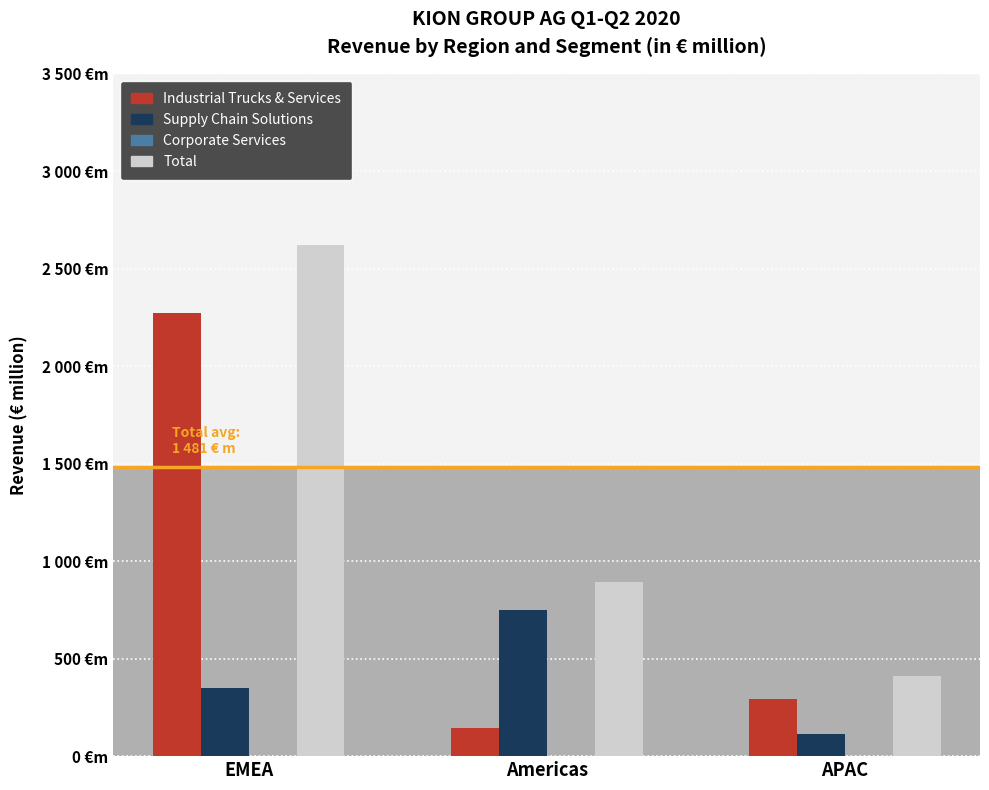

Are the bars horizontal?

No